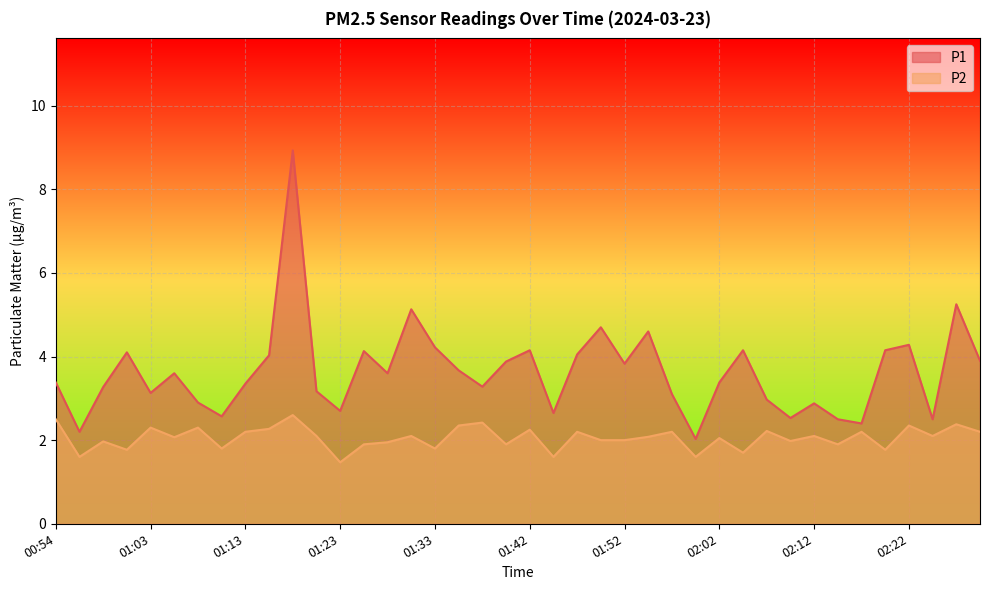

True or false: P2 and P1 intersect in this chart.

False